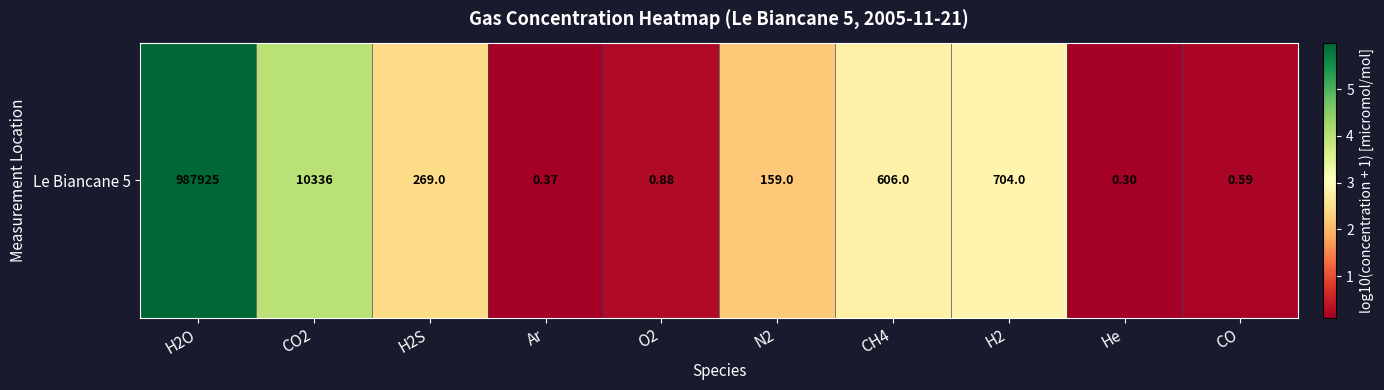

What is the change in value from CO2 to CH4?

-1.2